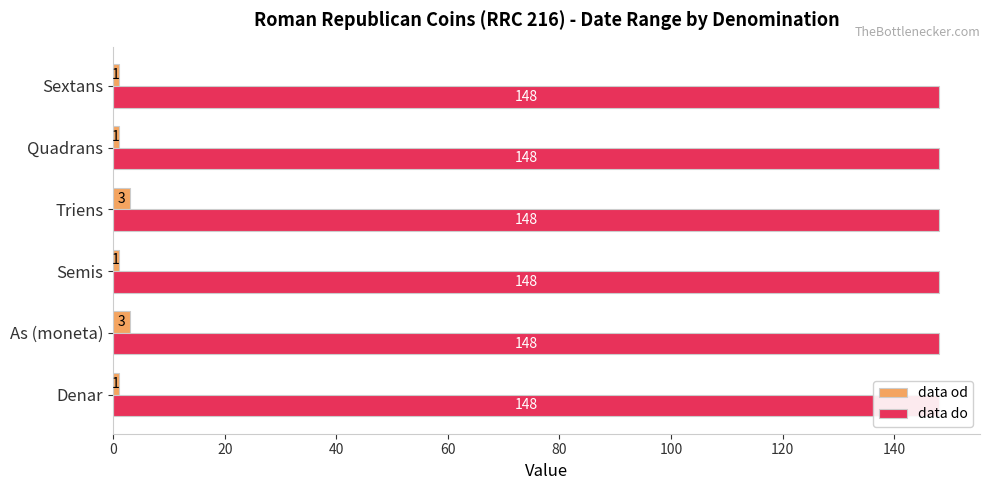

Rank the series by their maximum value, from lowest to highest.

data do, data od